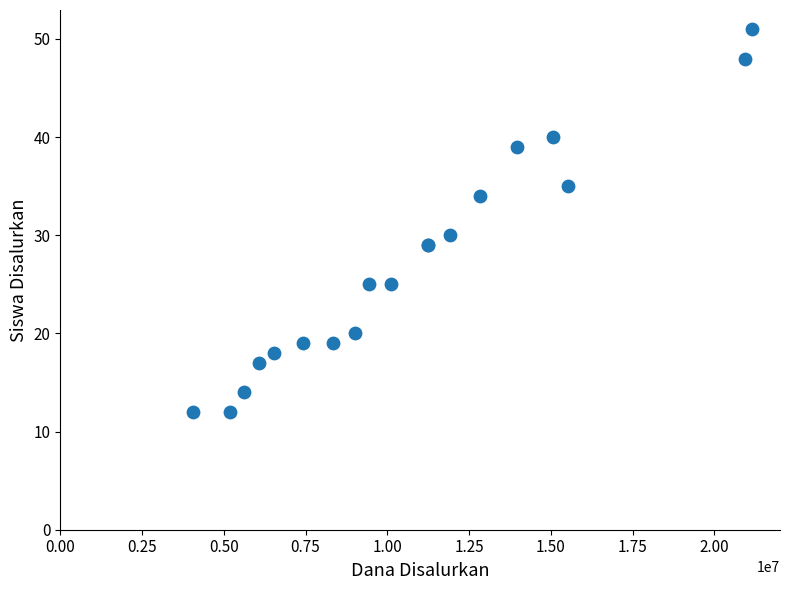

What Y value in the scatter plot is closest to 31?

30